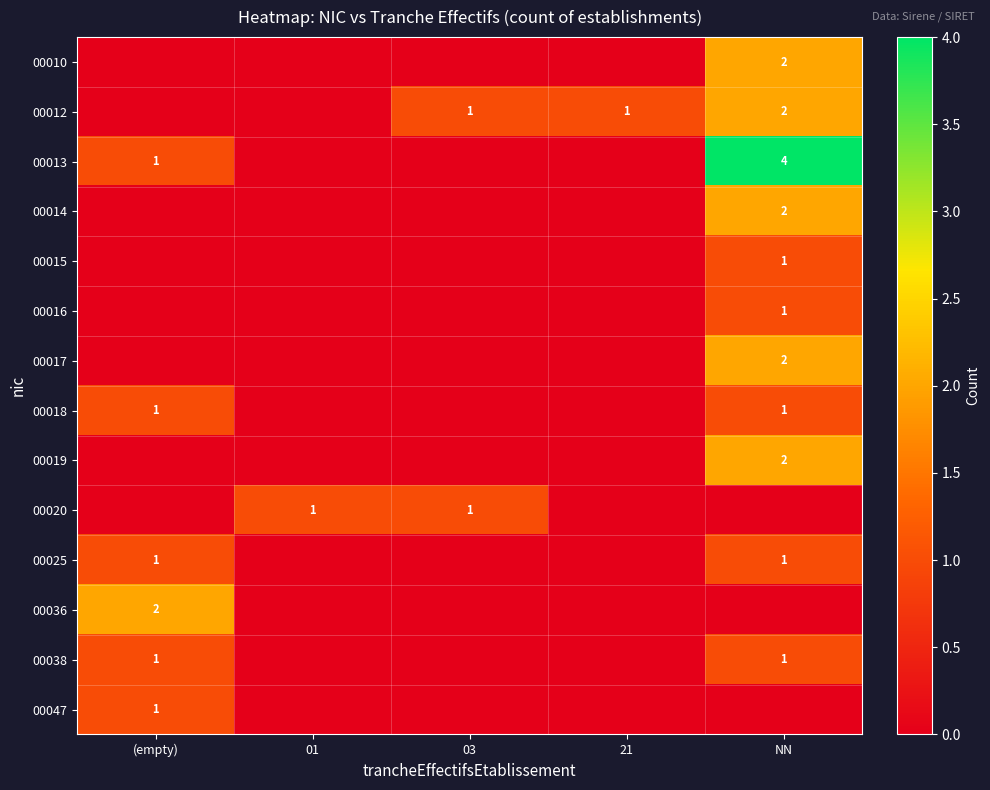

Is it true that 00013 equals 4 at NN?

True